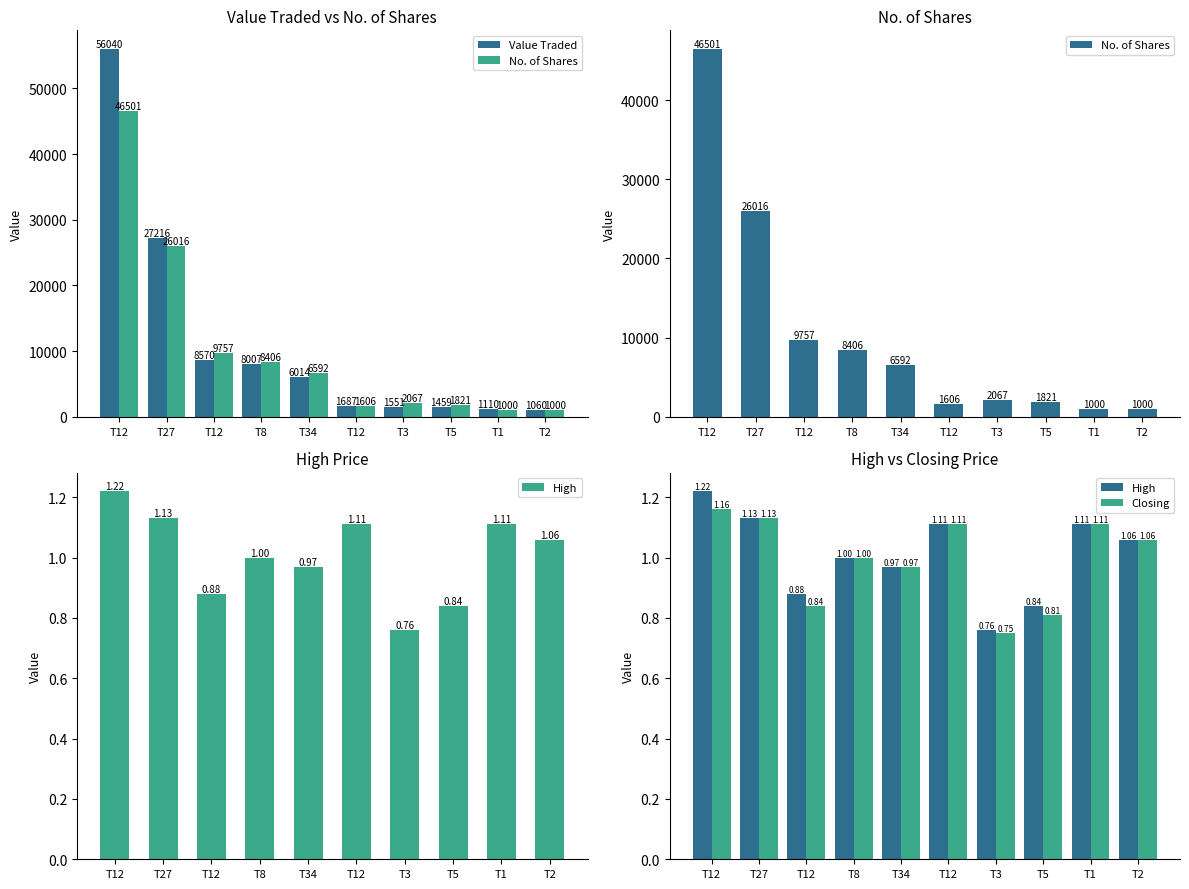

What is the average value of the Closing series?

1.0